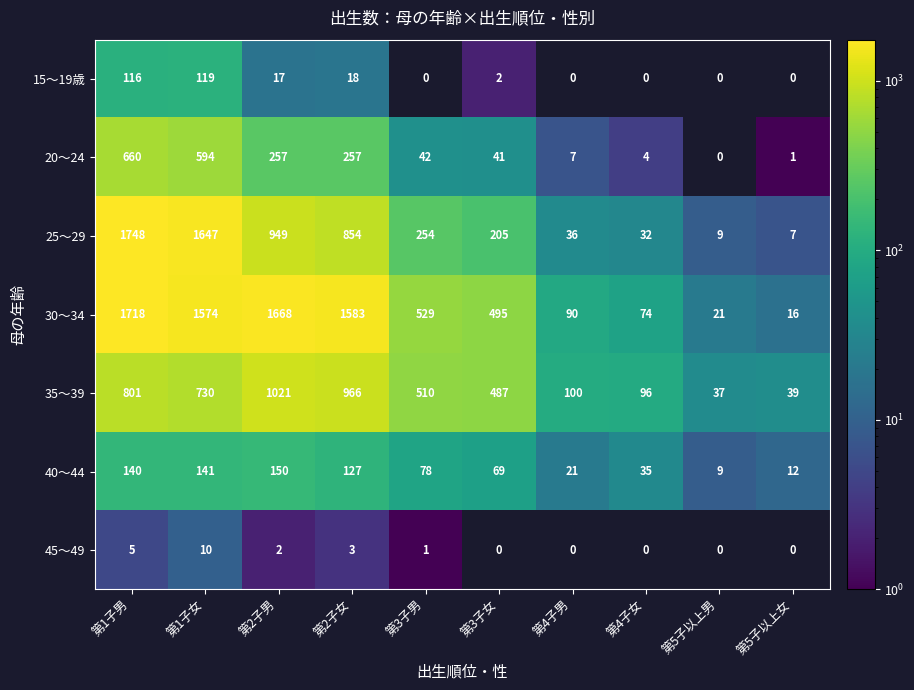

At how many categories does at least one series exceed 1606?

3